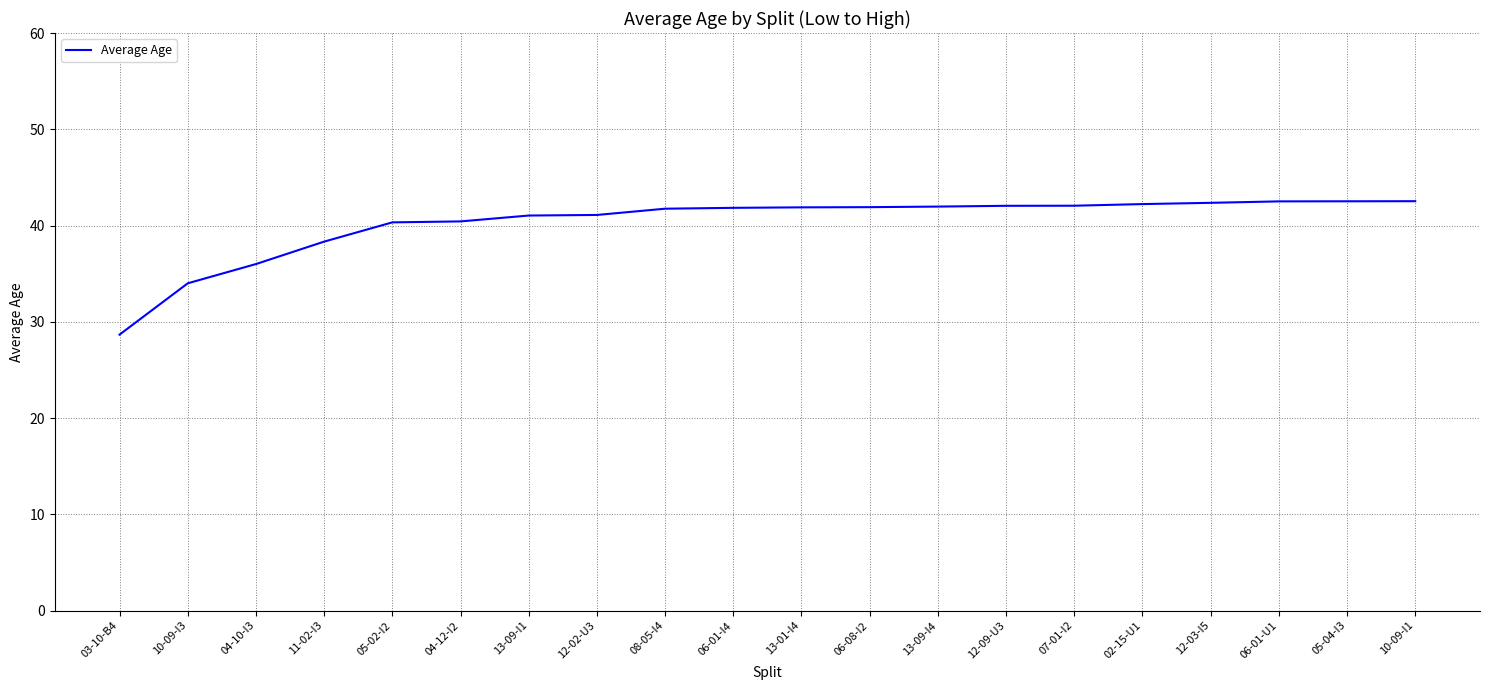

What is the difference between the maximum and minimum values?

13.9